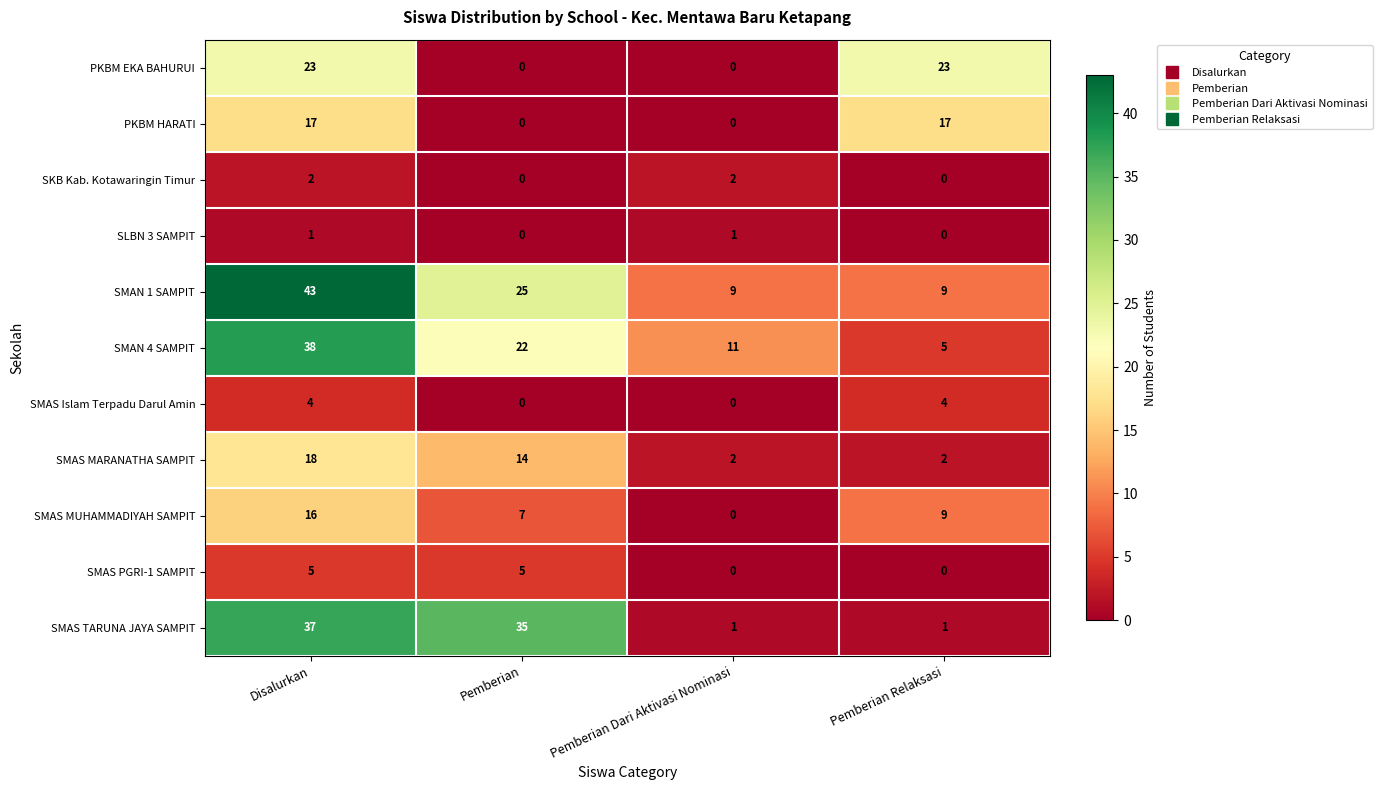

How many distinct data groups are displayed?

11